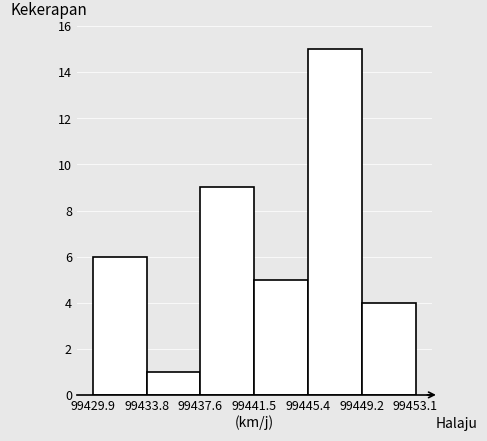

Over which range of the x-axis is the bar tallest?

99445.4 to 99449.2